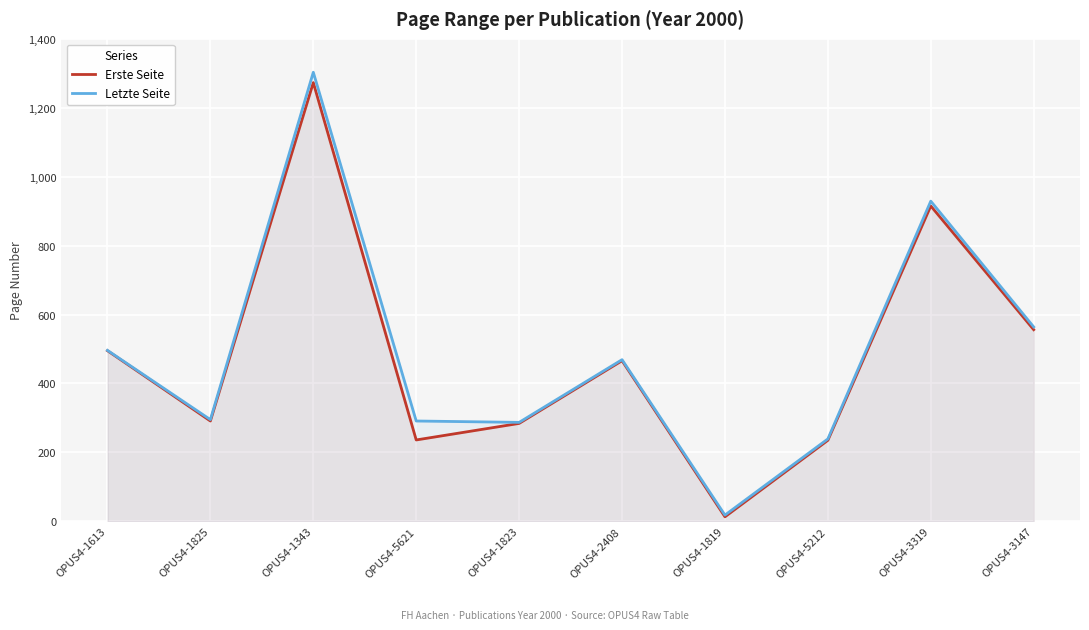

What is the sum of all Letzte Seite values?

4891